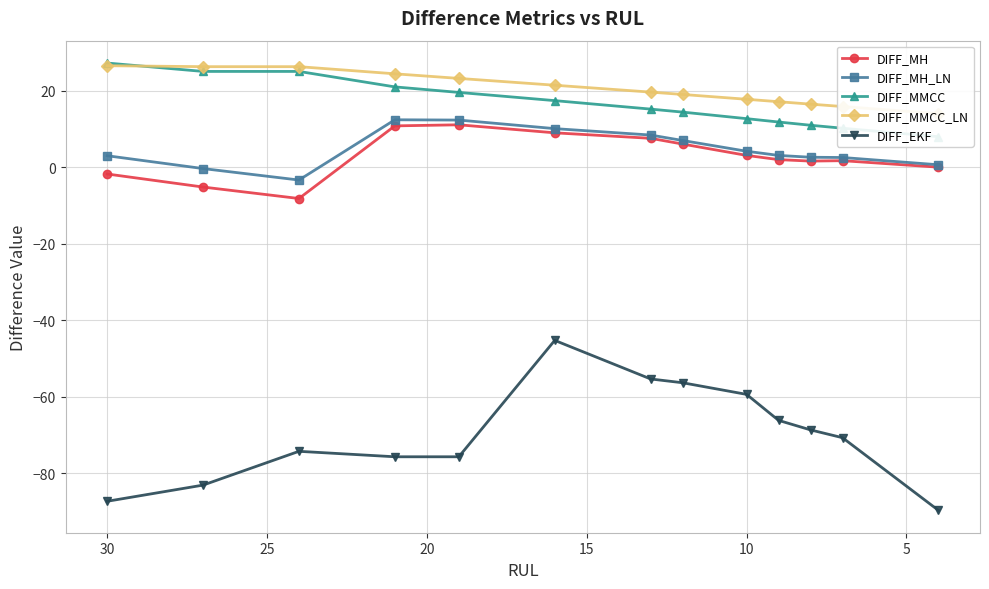

Reading left to right, what are all the values shown in this chart?

DIFF_MH: -1.7	-5.2	-8.2	10.8	11.1	9.0	7.6	6.1	3.1	2.0	1.6	1.7	0.0
DIFF_MH_LN: 3.0	-0.3	-3.3	12.4	12.4	10.1	8.4	7.0	4.2	3.1	2.6	2.6	0.7
DIFF_MMCC: 27.3	25.1	25.1	21.0	19.6	17.4	15.2	14.4	12.7	11.8	11.0	10.2	8.0
DIFF_MMCC_LN: 26.6	26.3	26.3	24.5	23.3	21.5	19.7	19.1	17.8	17.2	16.5	15.9	14.0
DIFF_EKF: -87.3	-83.1	-74.3	-75.7	-75.7	-45.3	-55.3	-56.3	-59.4	-66.2	-68.7	-70.7	-89.7